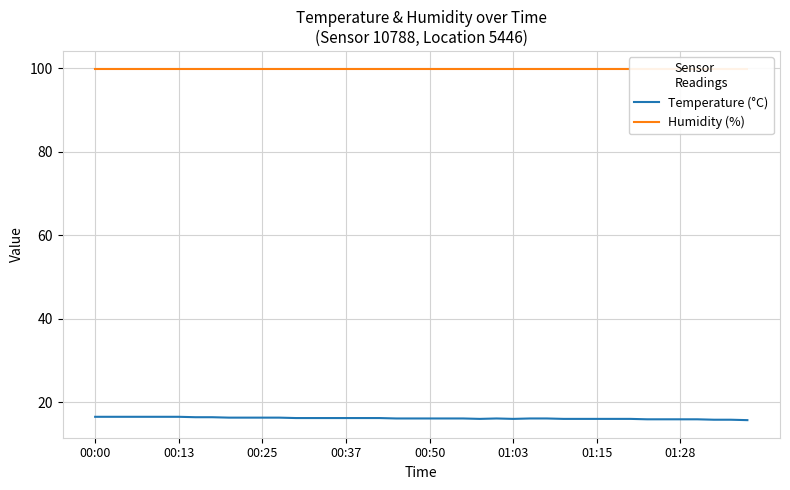

Reading left to right, transcribe all the data shown in this chart.

Temperature (°C): 16.5	16.5	16.5	16.5	16.5	16.5	16.4	16.4	16.3	16.3	16.3	16.3	16.2	16.2	16.2	16.2	16.2	16.2	16.1	16.1	16.1	16.1	16.1	16.0	16.1	16.0	16.1	16.1	16.0	16.0	16.0	16.0	16.0	15.9	15.9	15.9	15.9	15.8	15.8	15.7
Humidity (%): 99.9	99.9	99.9	99.9	99.9	99.9	99.9	99.9	99.9	99.9	99.9	99.9	99.9	99.9	99.9	99.9	99.9	99.9	99.9	99.9	99.9	99.9	99.9	99.9	99.9	99.9	99.9	99.9	99.9	99.9	99.9	99.9	99.9	99.9	99.9	99.9	99.9	99.9	99.9	99.9